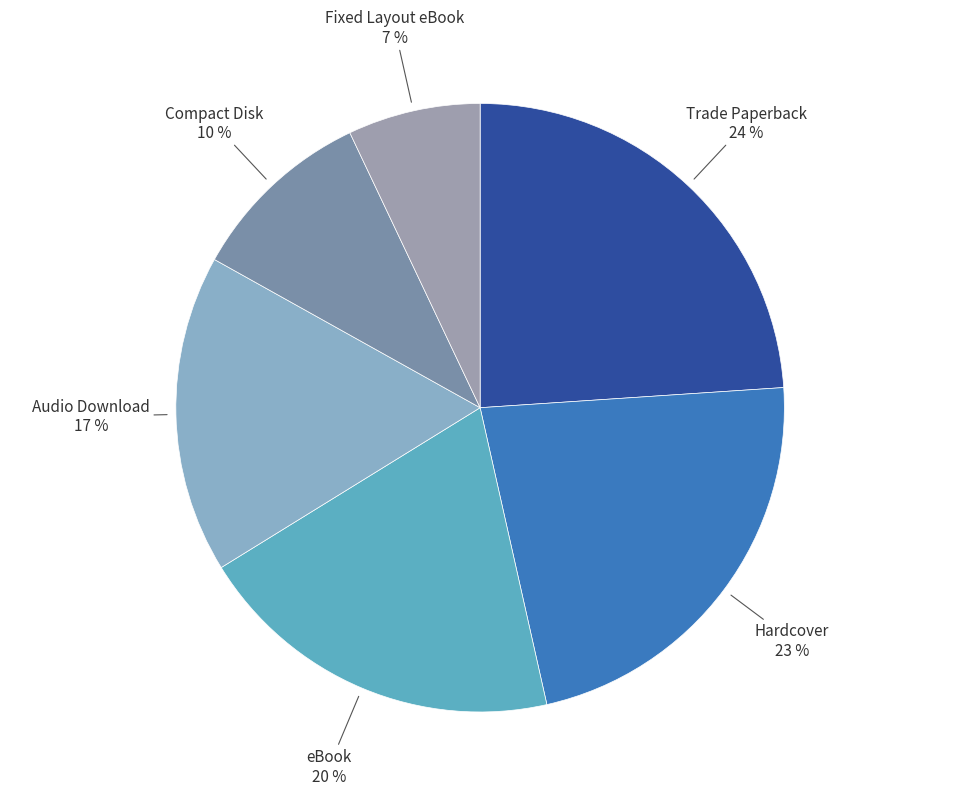

How many segments does this pie chart have?

6